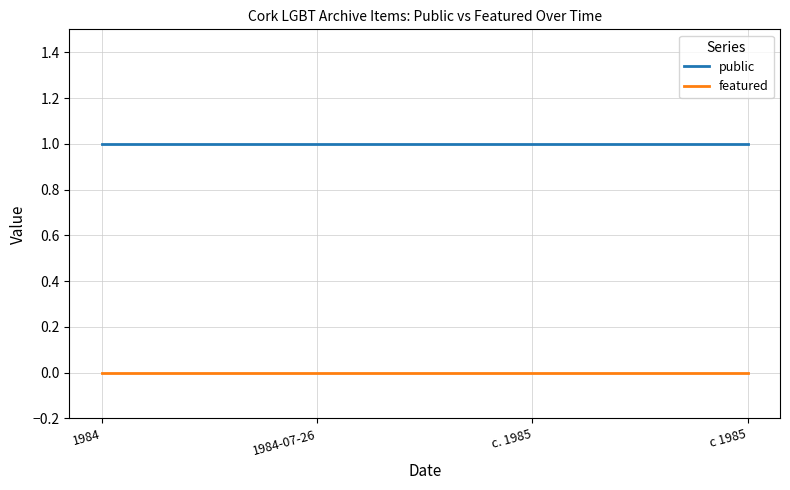

The public series shows 2 at c. 1985. True or false?

False